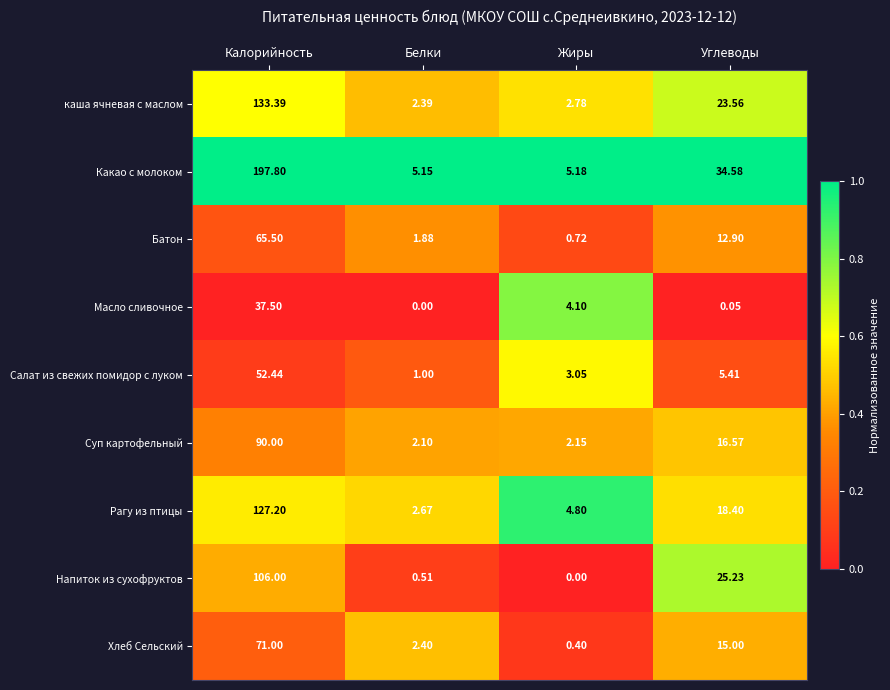

What is the maximum value shown in the chart?

197.8